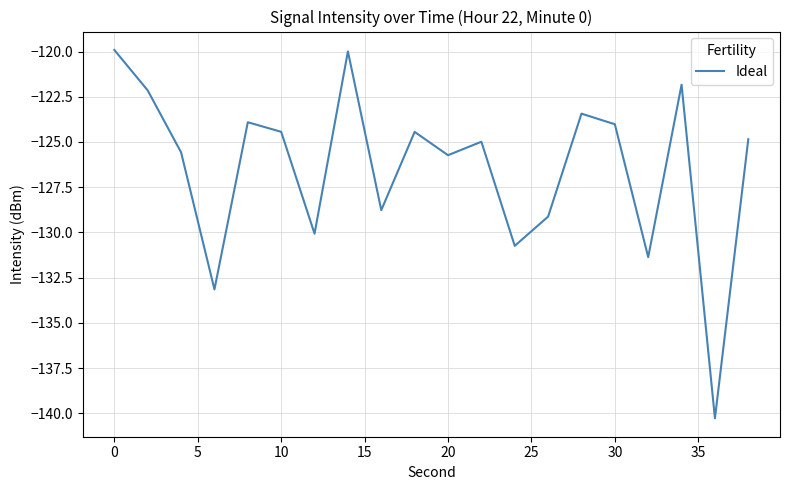

What is the minimum value shown in the chart?

-140.3